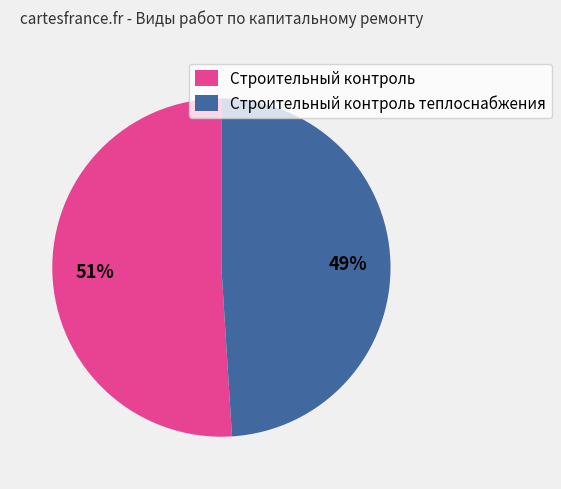

What is the ratio of the value at Строительный контроль to the value at Строительный контроль теплоснабжения?

1.0